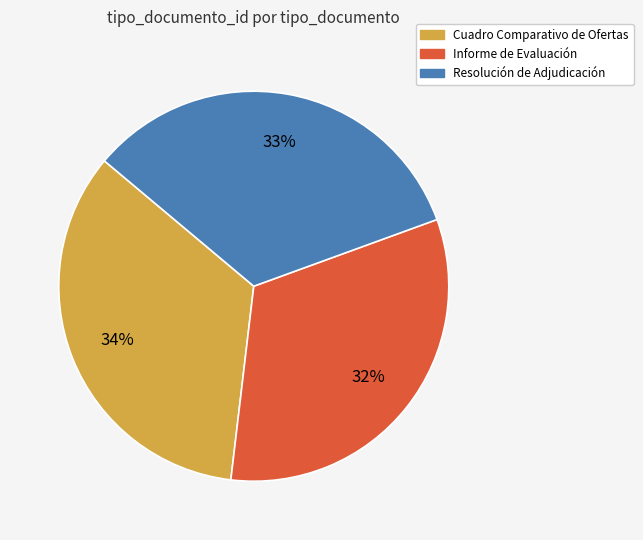

What percentage is the Cuadro Comparativo de Ofertas slice, to the nearest percent?

34%